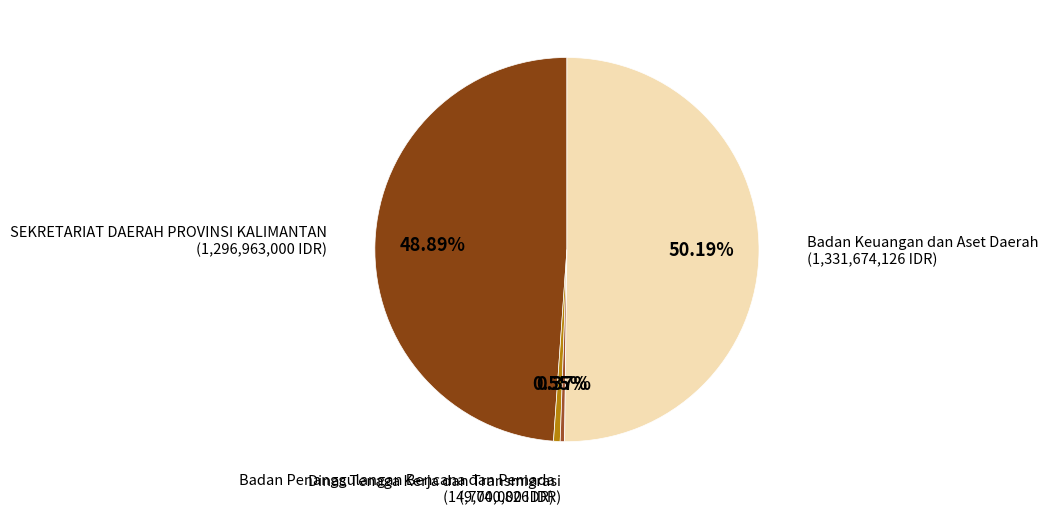

How many slices are in this pie chart?

4